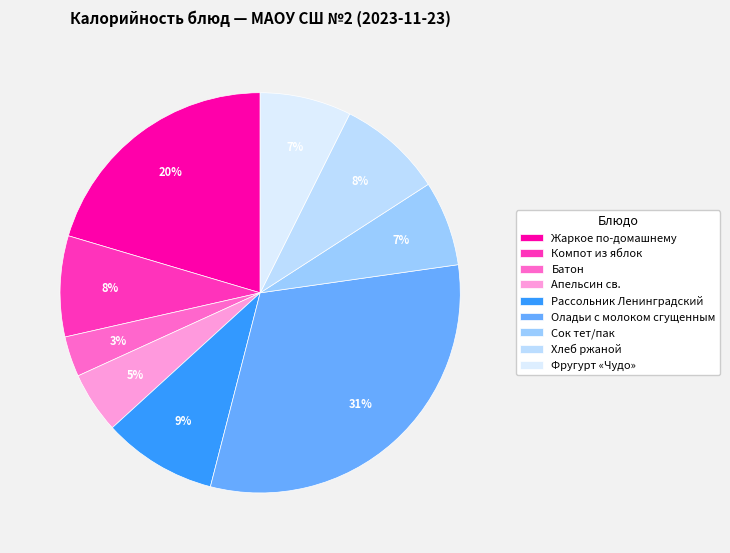

Count the number of slices in the pie.

9